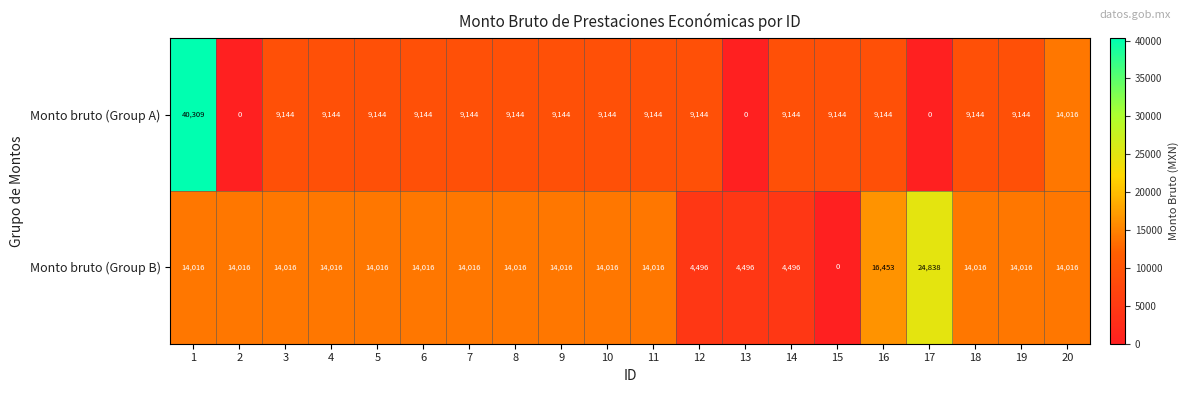

List the series in order of their peak value, highest first.

Monto bruto (Group A), Monto bruto (Group B)